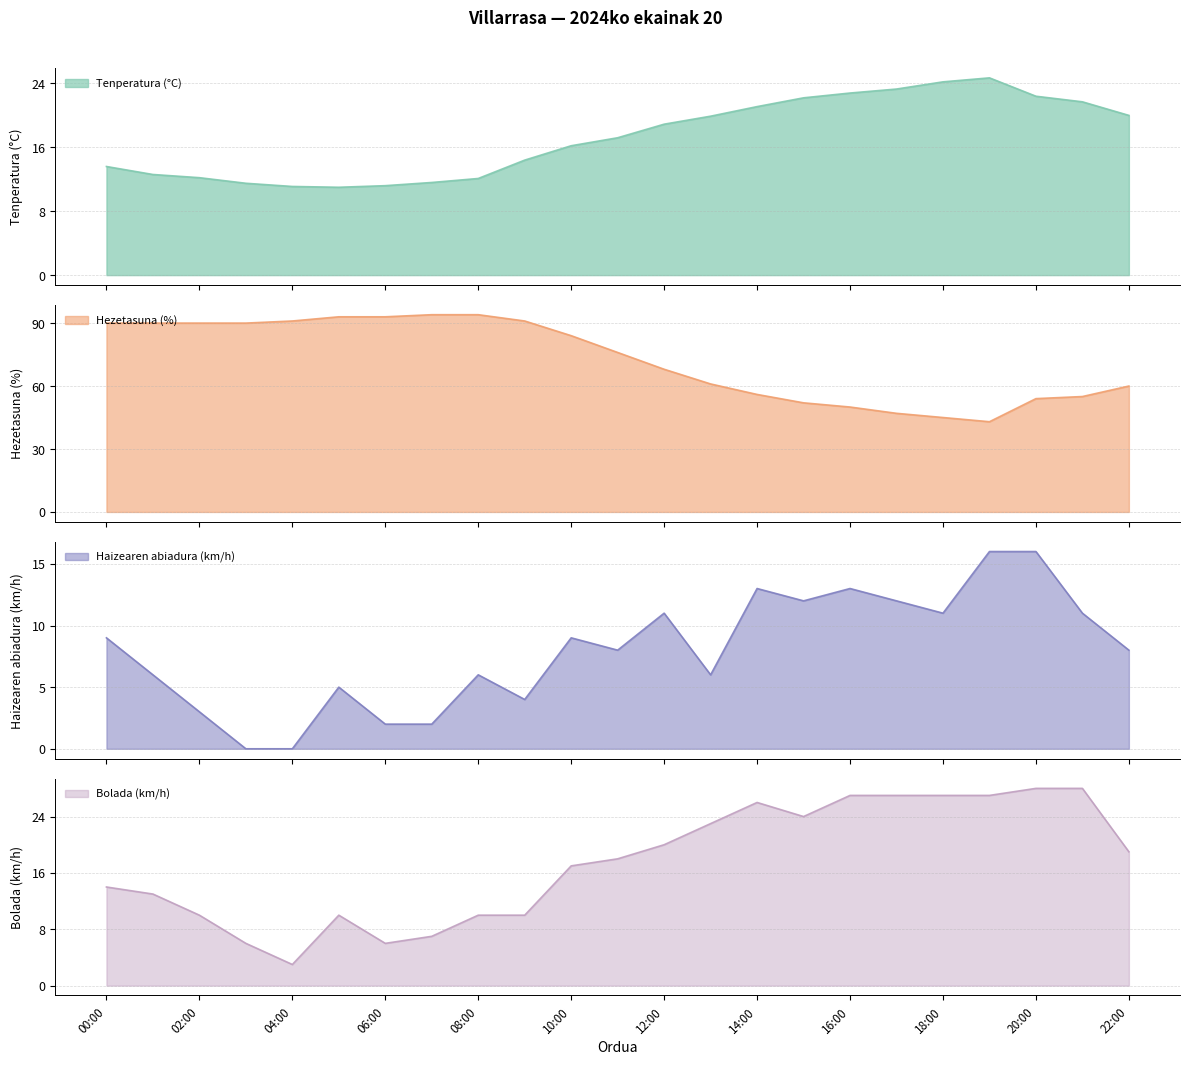

What value does the Haizearen abiadura (km/h) series have at 07:00?

2.0